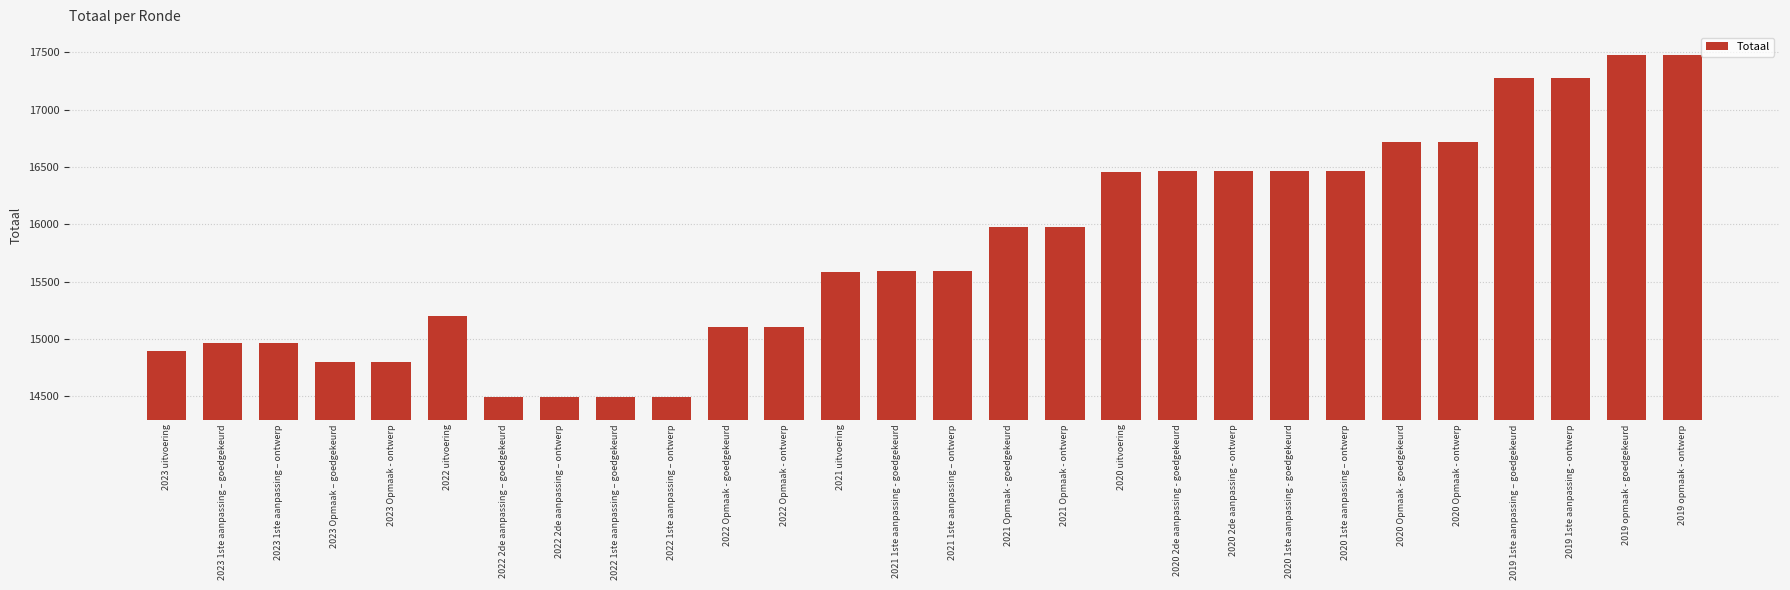

What is the change in value from 2020 2de aanpassing - ontwerp to 2019 opmaak - goedgekeurd?

+1013